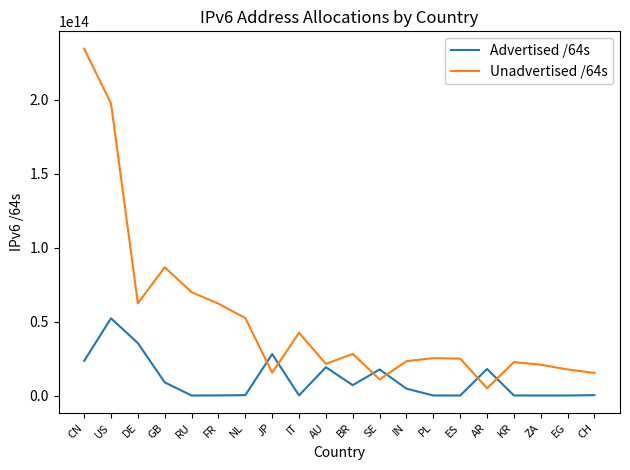

Which series has the largest total across all categories?

Unadvertised /64s